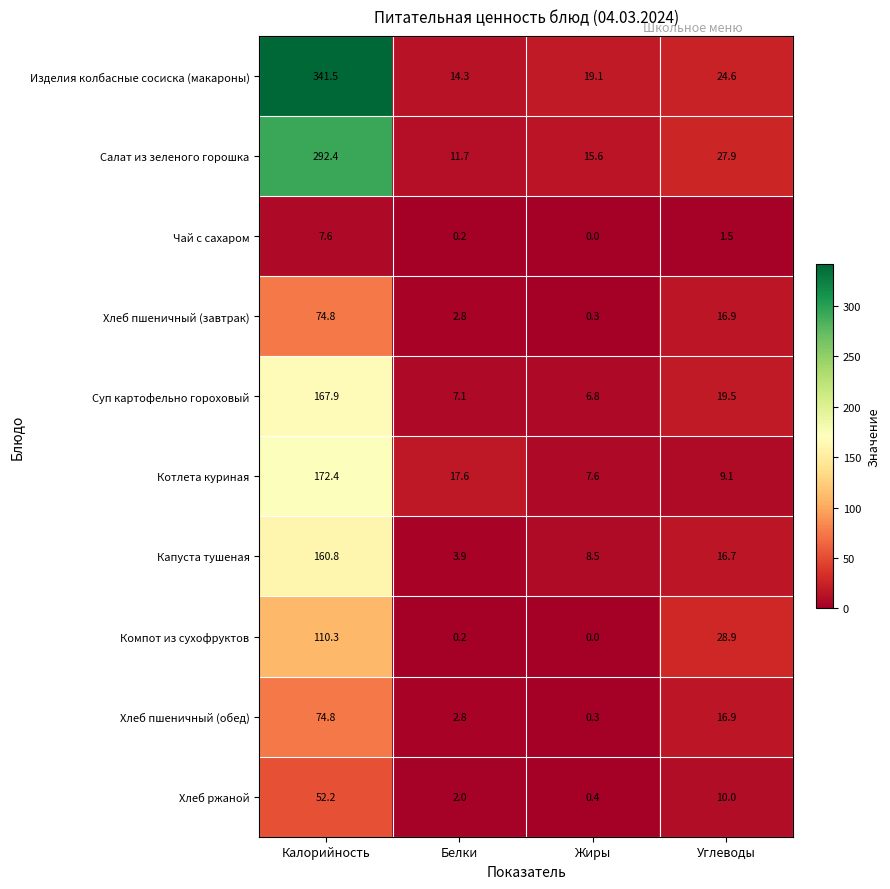

Where does the Хлеб пшеничный (завтрак) series first go above 16?

Калорийность